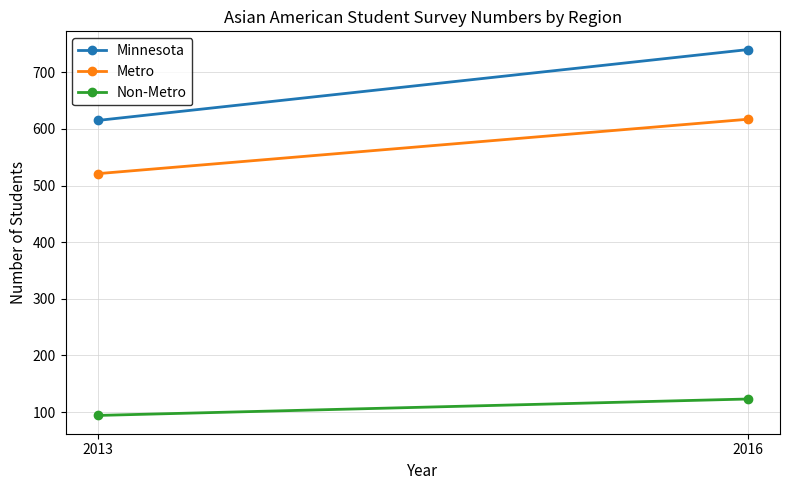

How many lines are shown in the chart?

3